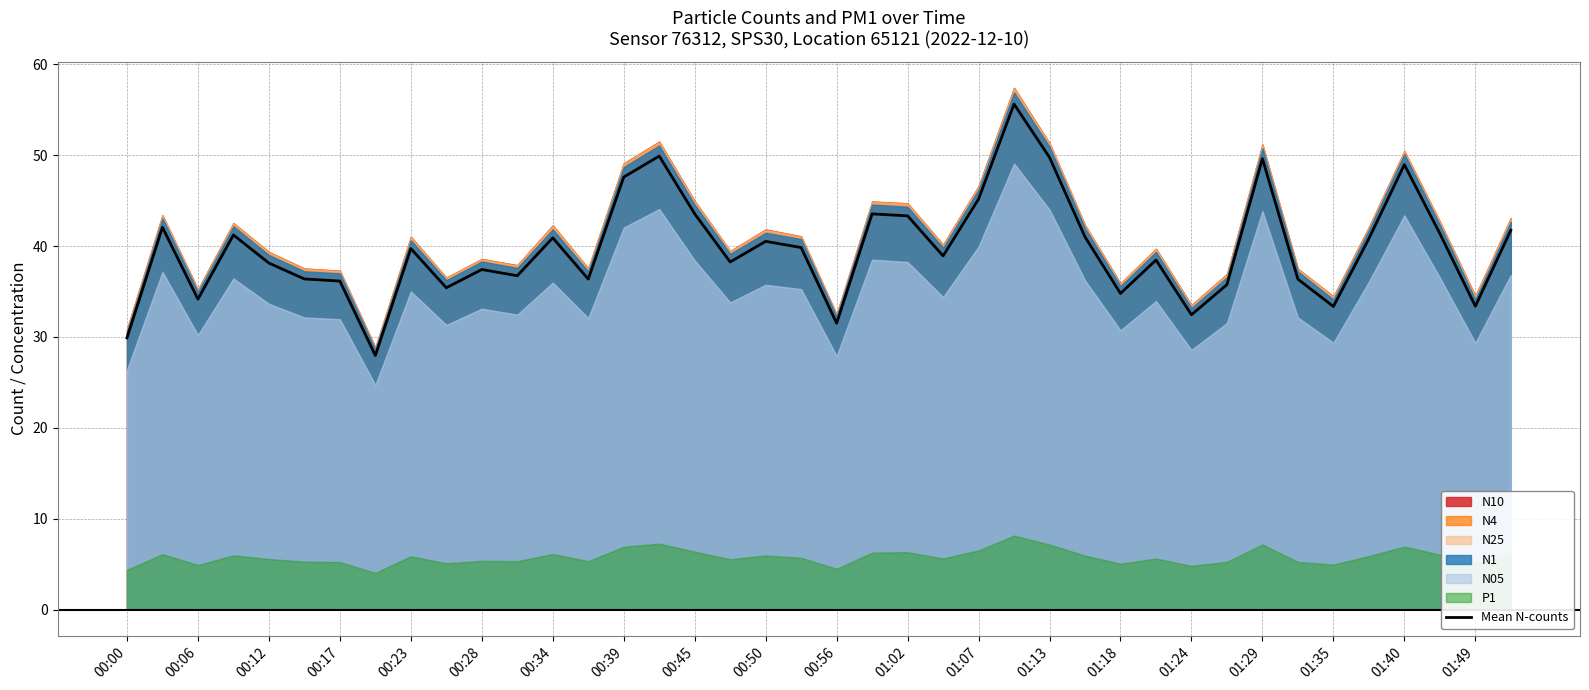

The value at 35 is 40.8. True or false?

True